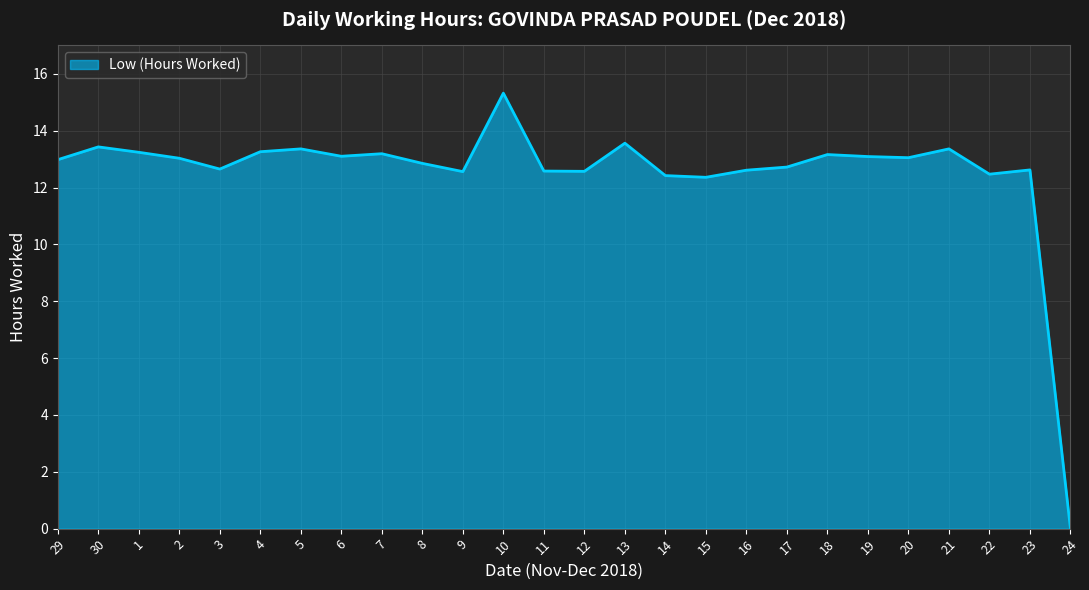

What is the approximate value at 30?

13.4